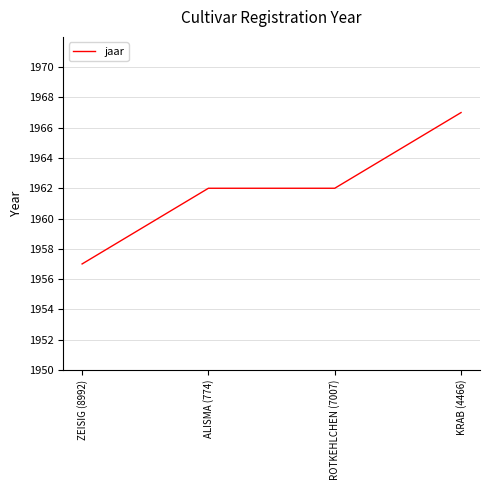

Count the number of data series in this chart.

1